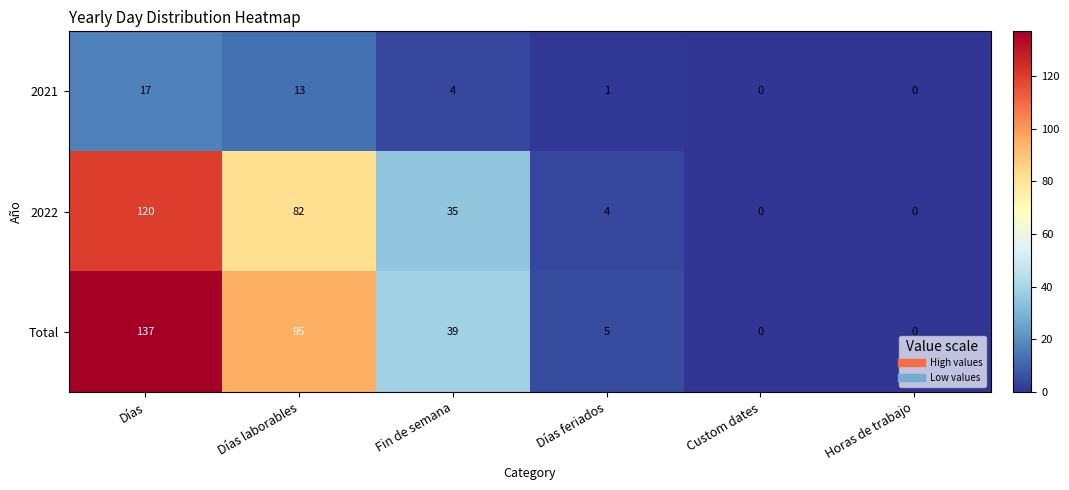

Which label corresponds to the largest value in the chart?

Días